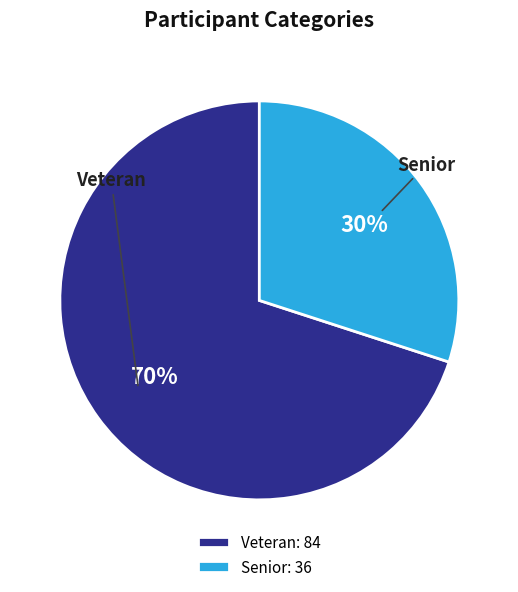

To the nearest percent, what is the combined percentage of Veteran and Senior?

100%